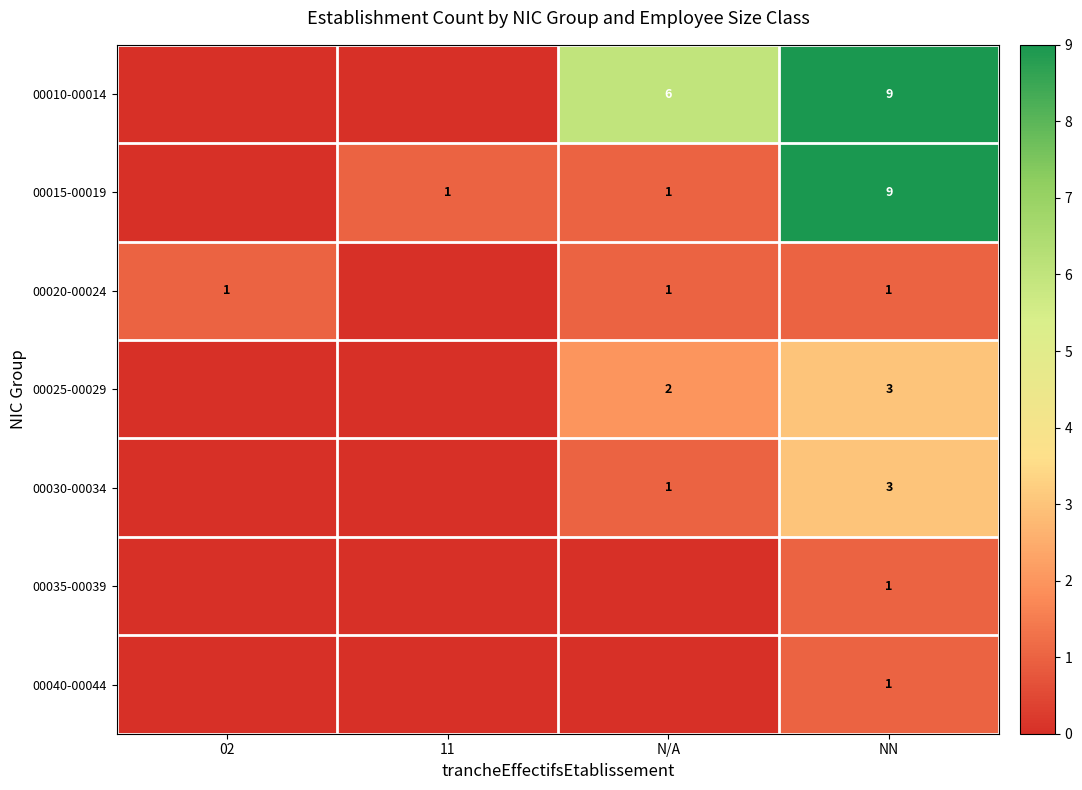

What is the spread (max minus min) of values at NN?

8